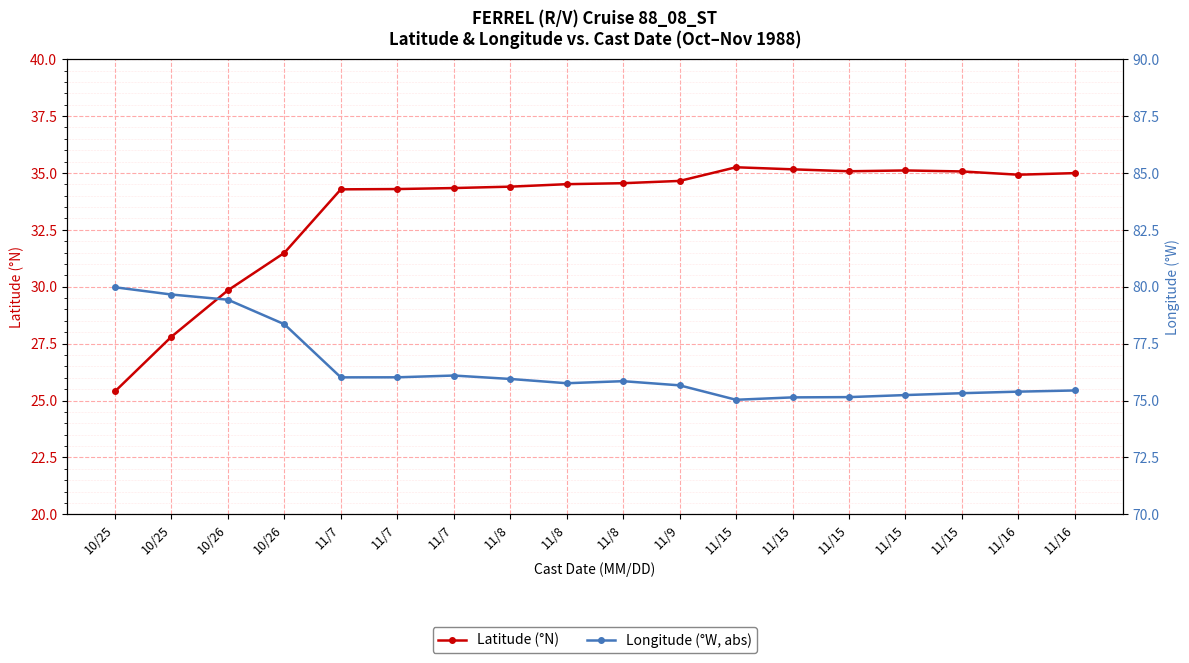

Rank the series at 11/7 from highest to lowest value.

Longitude (°W, abs), Latitude (°N)